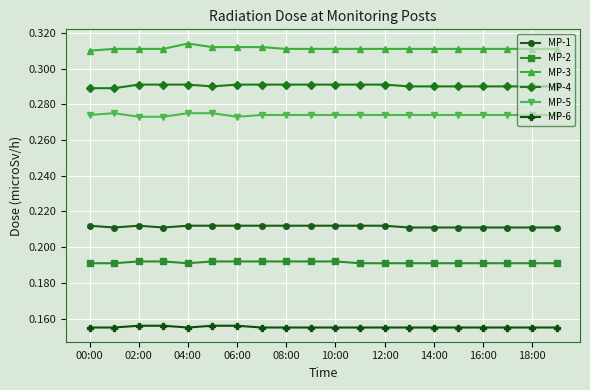

Which series has the largest total across all categories?

MP-3